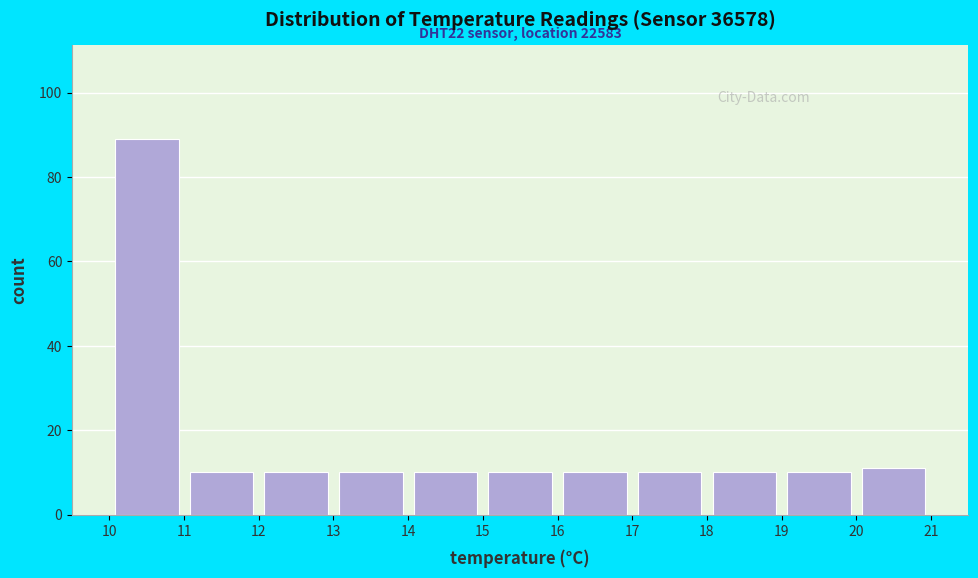

Which range on the x-axis has the tallest bar?

10 to 11